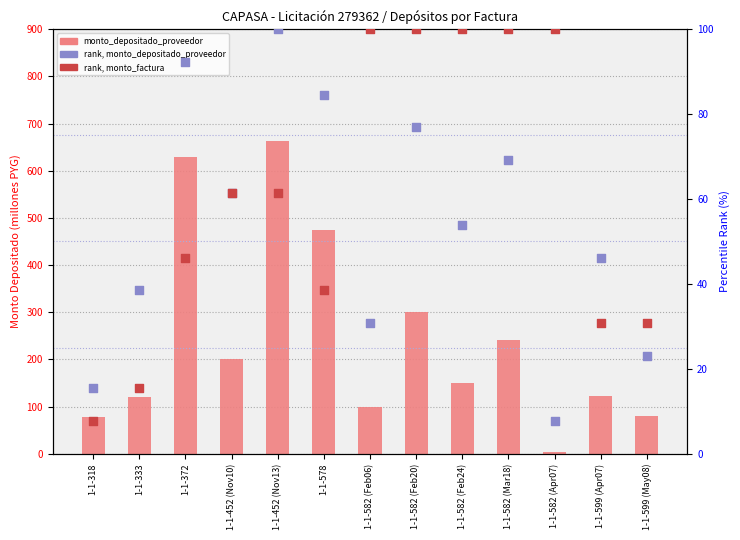

Which series has the largest total across all categories?

monto_depositado_proveedor